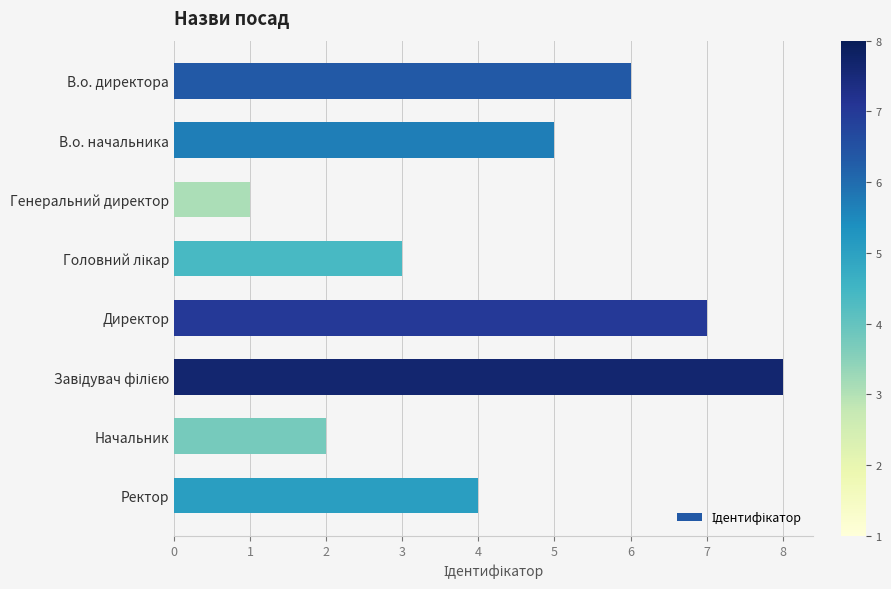

Reading top to bottom, extract all data points from this chart.

6	5	1	3	7	8	2	4